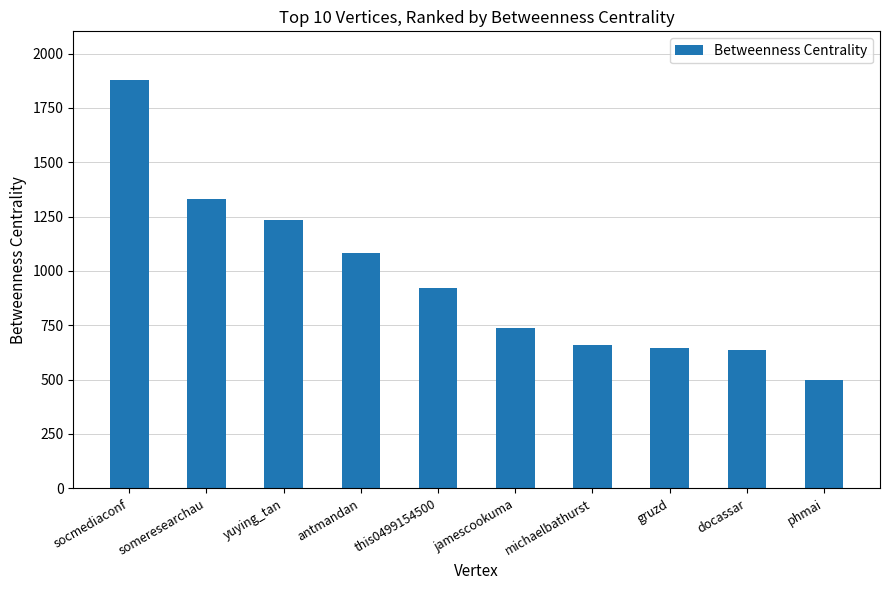

Where is the data nearest to the value 1187?

yuying_tan